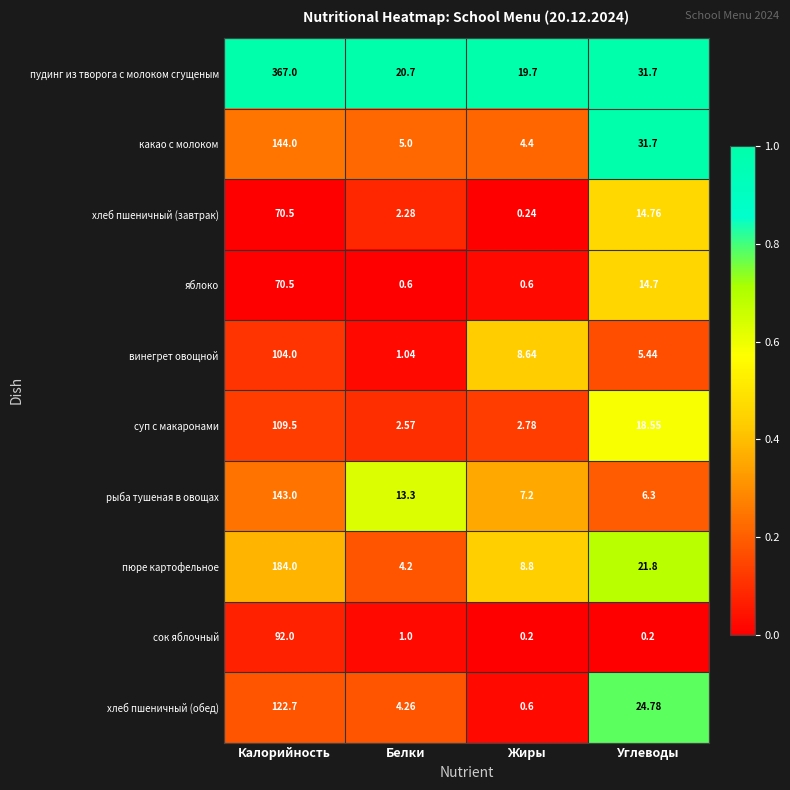

List the labels in order of рыба тушеная в овощах value, smallest first.

Углеводы, Жиры, Белки, Калорийность